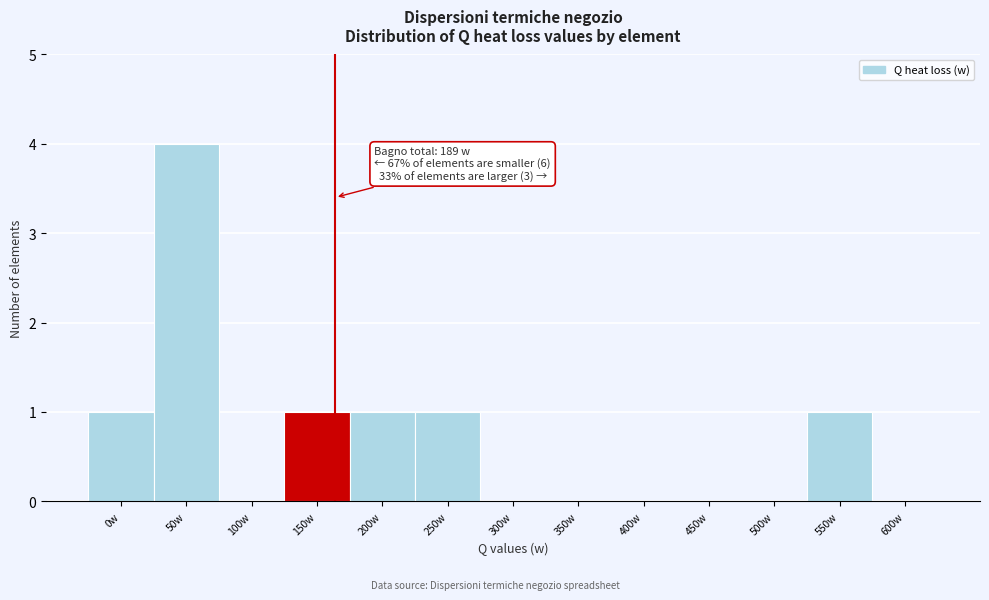

Reading right to left, what are all the values shown in this chart?

600w=0	550w=1	500w=0	450w=0	400w=0	350w=0	300w=0	250w=1	200w=1	150w=1	100w=0	50w=4	0w=1